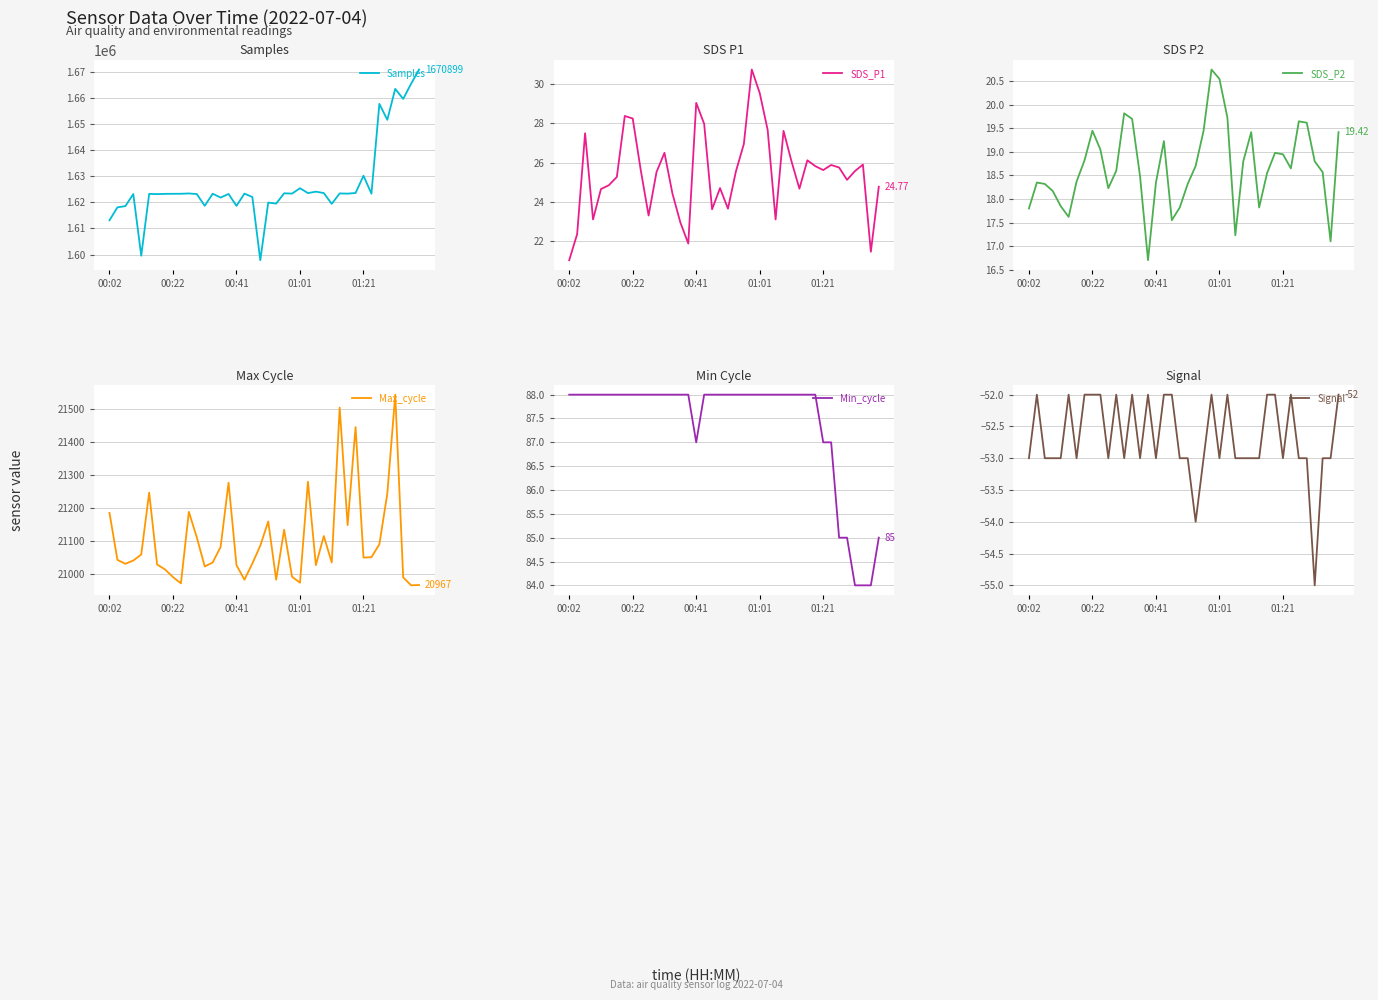

Is the value of SDS_P1 at 38 greater than the value of Samples at 34?

No